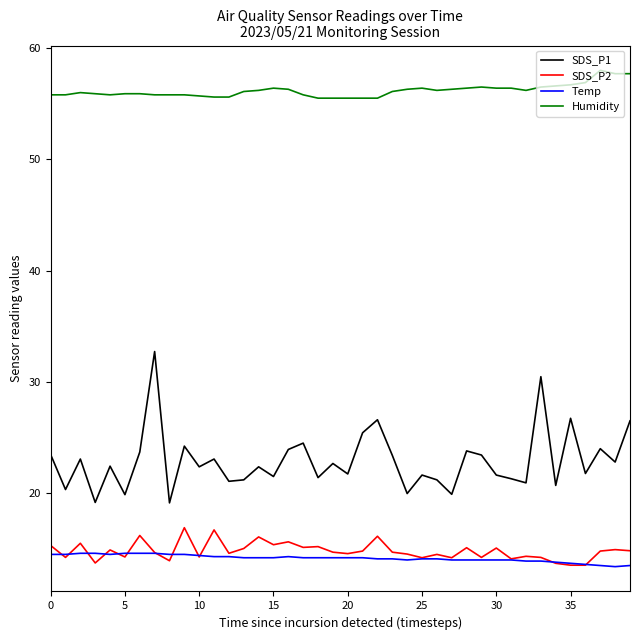

What is the minimum value for Temp?

13.4